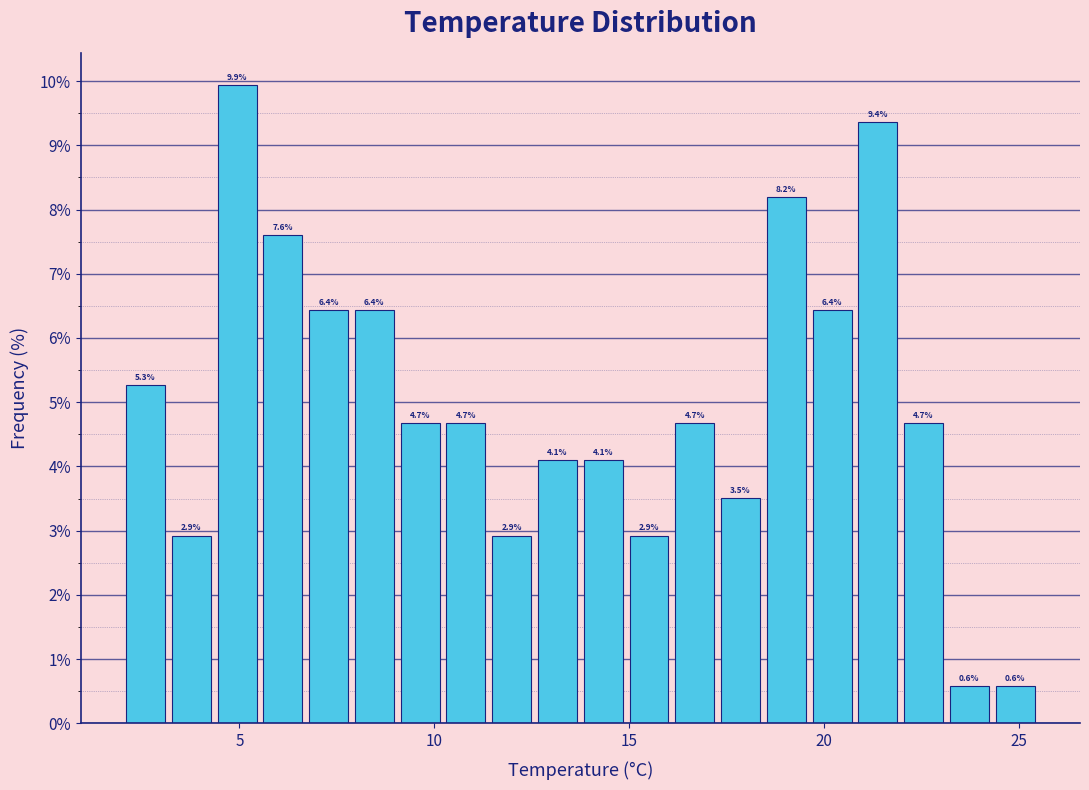

Read against the x-axis, roughly where is the centre of the tallest bar?

5.0